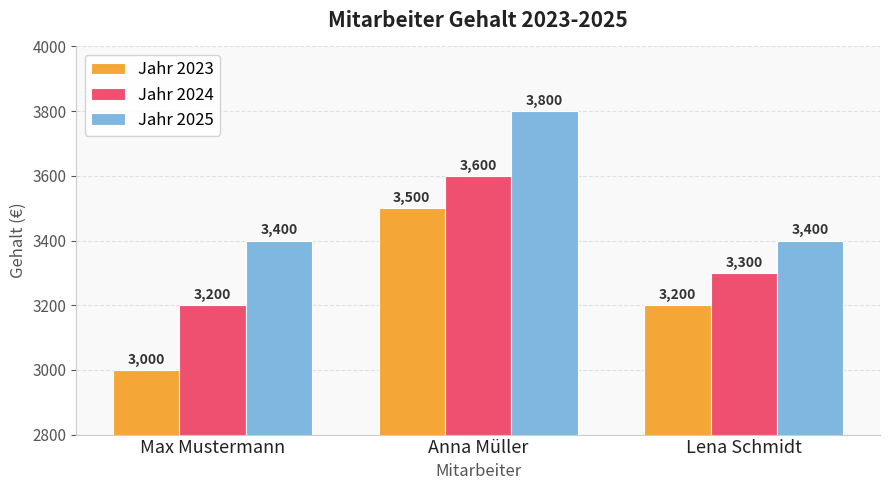

Rank the series at Max Mustermann from highest to lowest value.

Jahr 2025, Jahr 2024, Jahr 2023